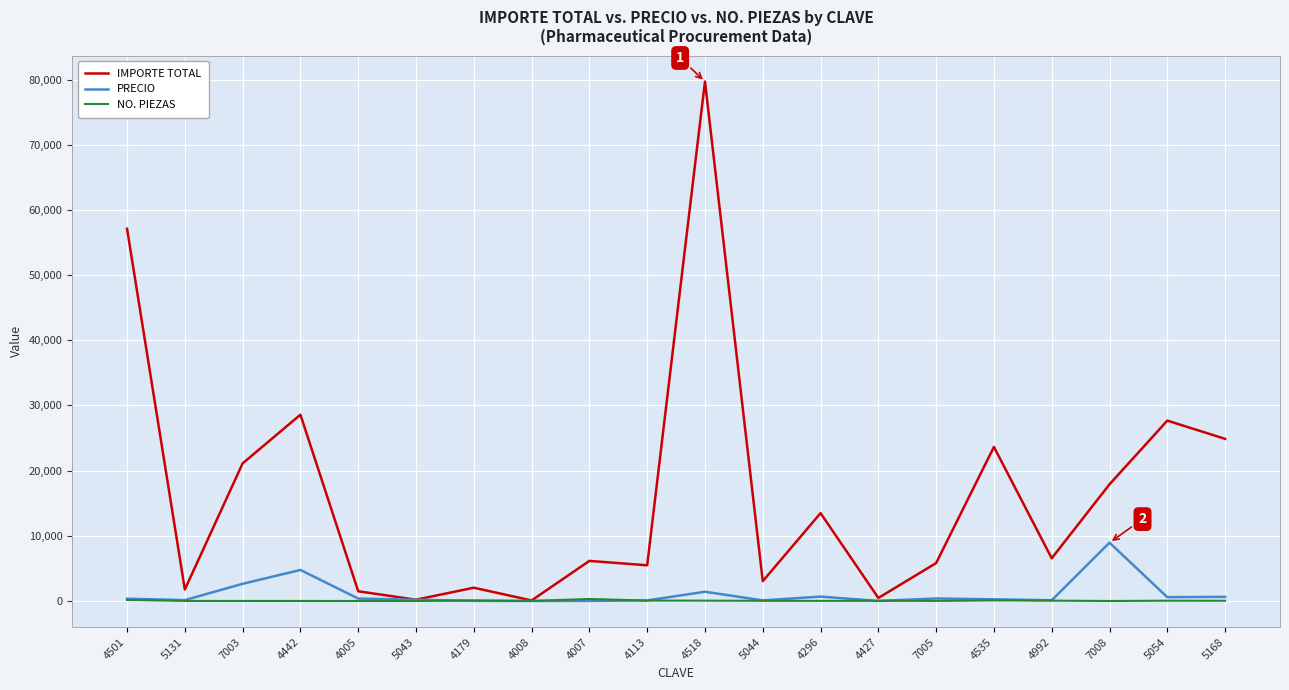

The value of IMPORTE TOTAL at 4992 is 6555.0. True or false?

True